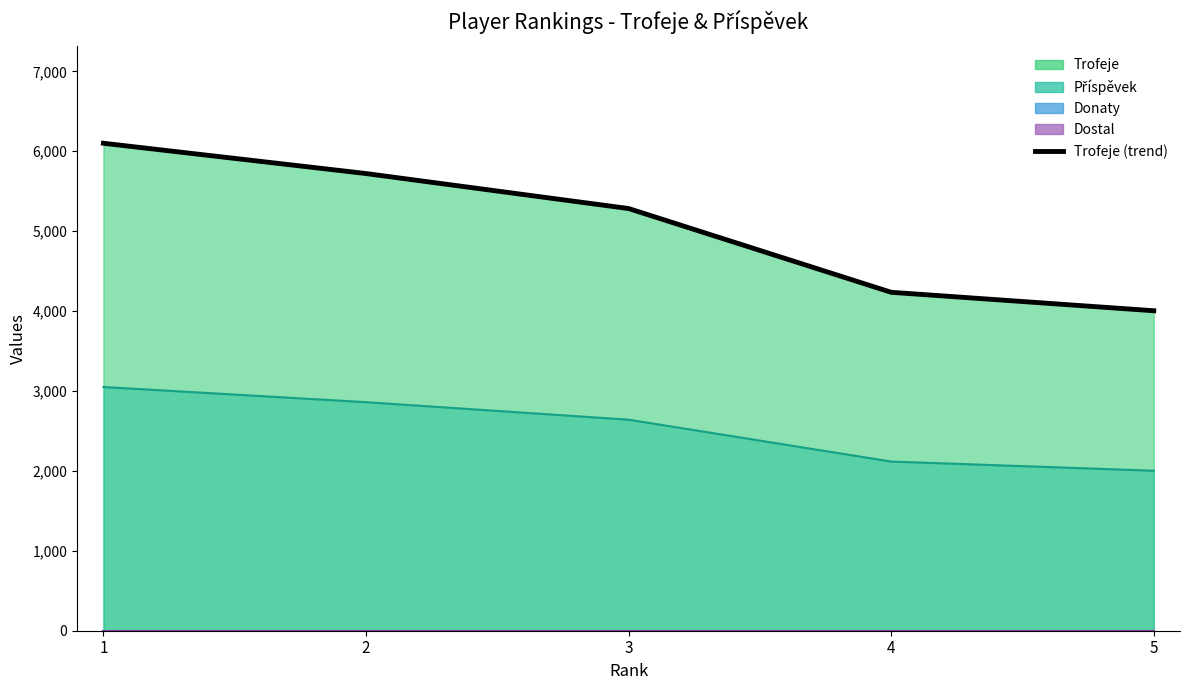

Rank the categories by value from lowest to highest.

5, 4, 3, 2, 1